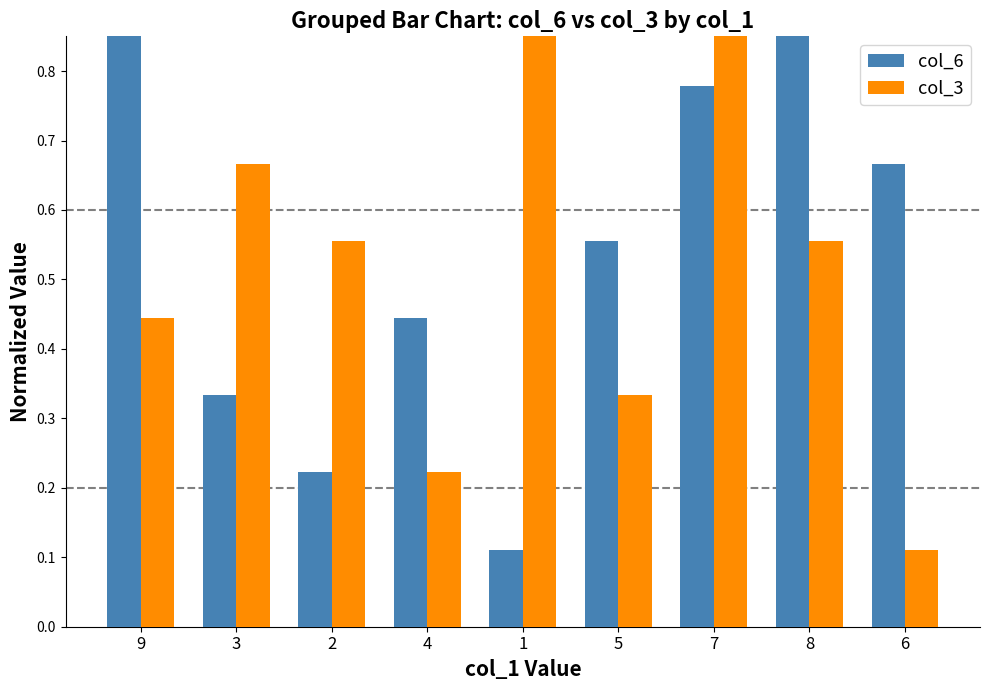

How many bars are there in total?

18